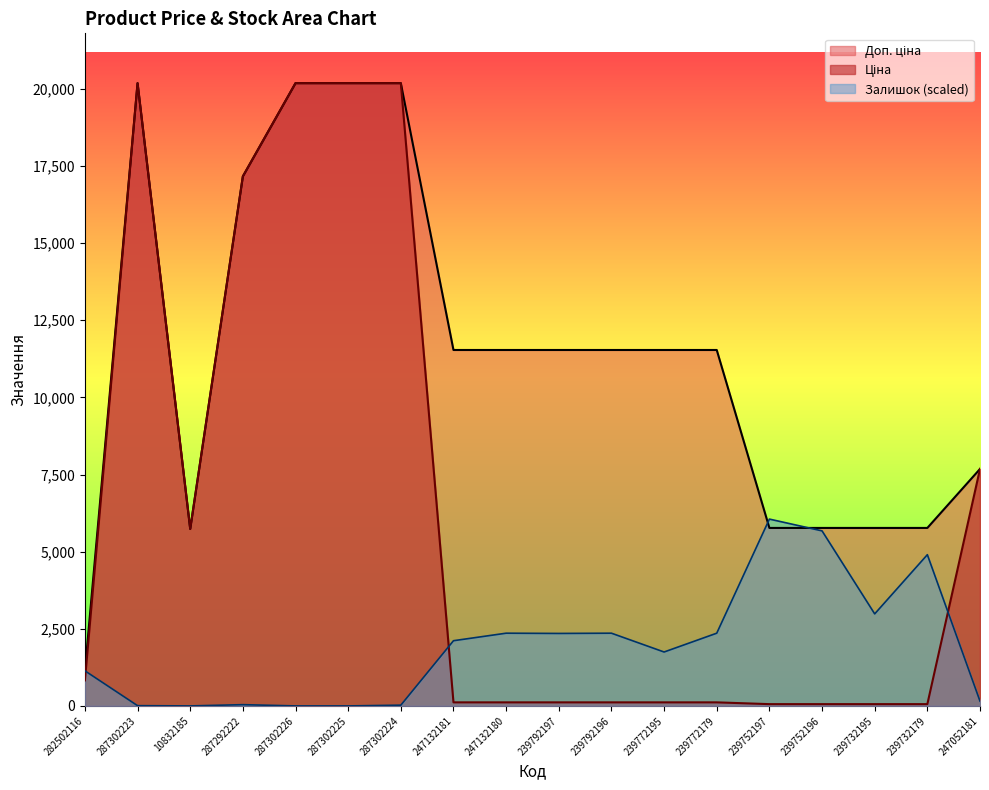

What are all the series names shown in the legend?

Ціна, Залишок, Доп. ціна